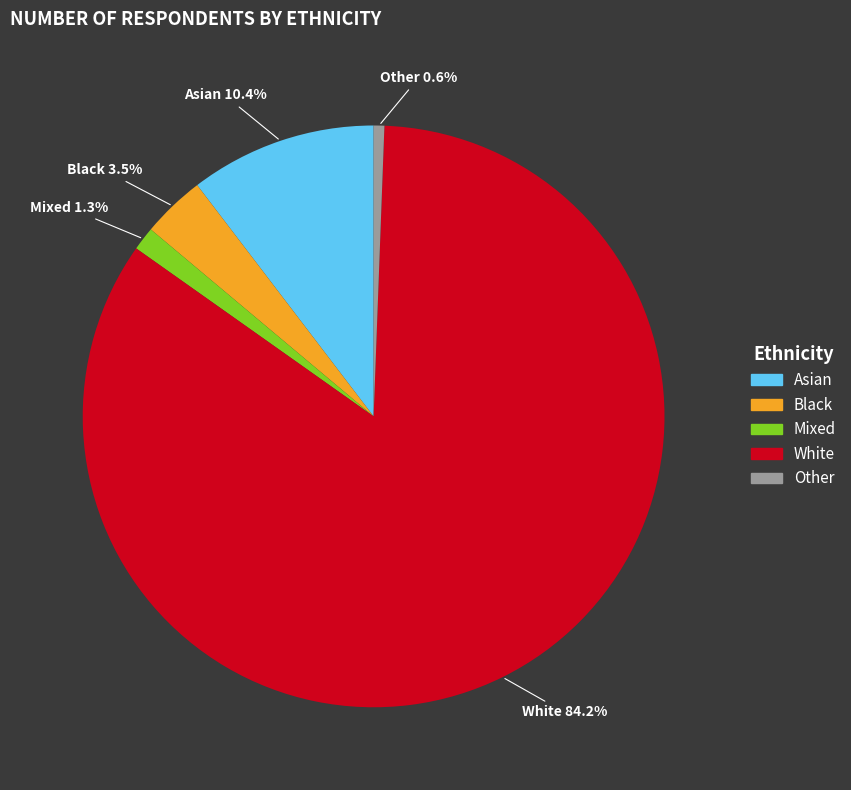

To the nearest percent, what is the difference between the largest and smallest slice percentages?

84%